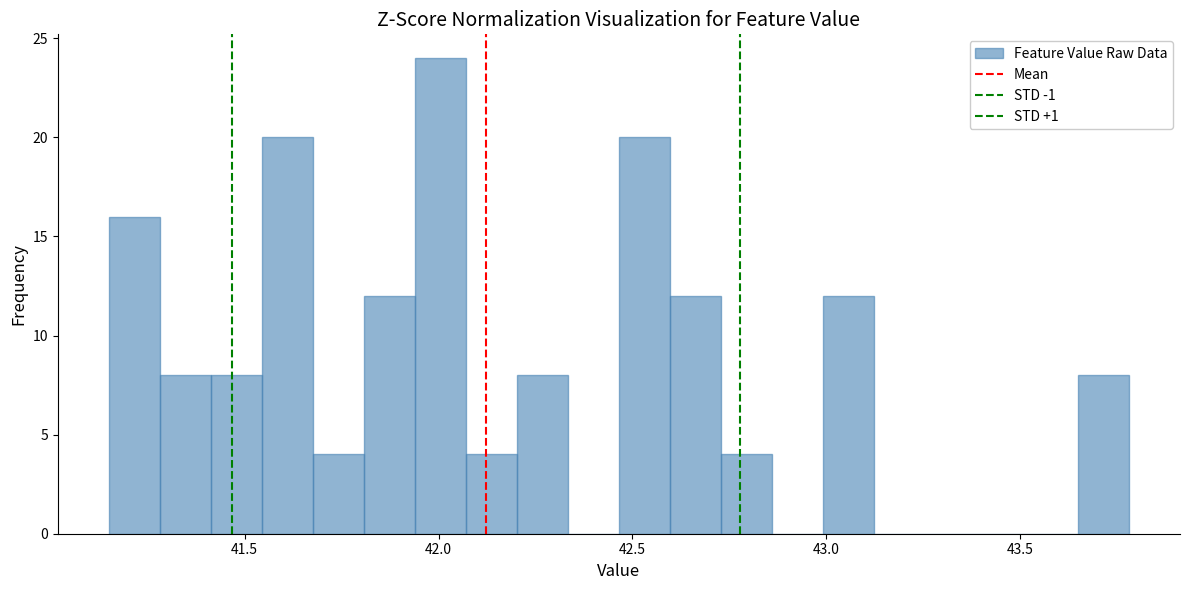

Around what value on the x-axis is the tallest bar? Give the approximate position of its centre, as read against the axis.

42.00